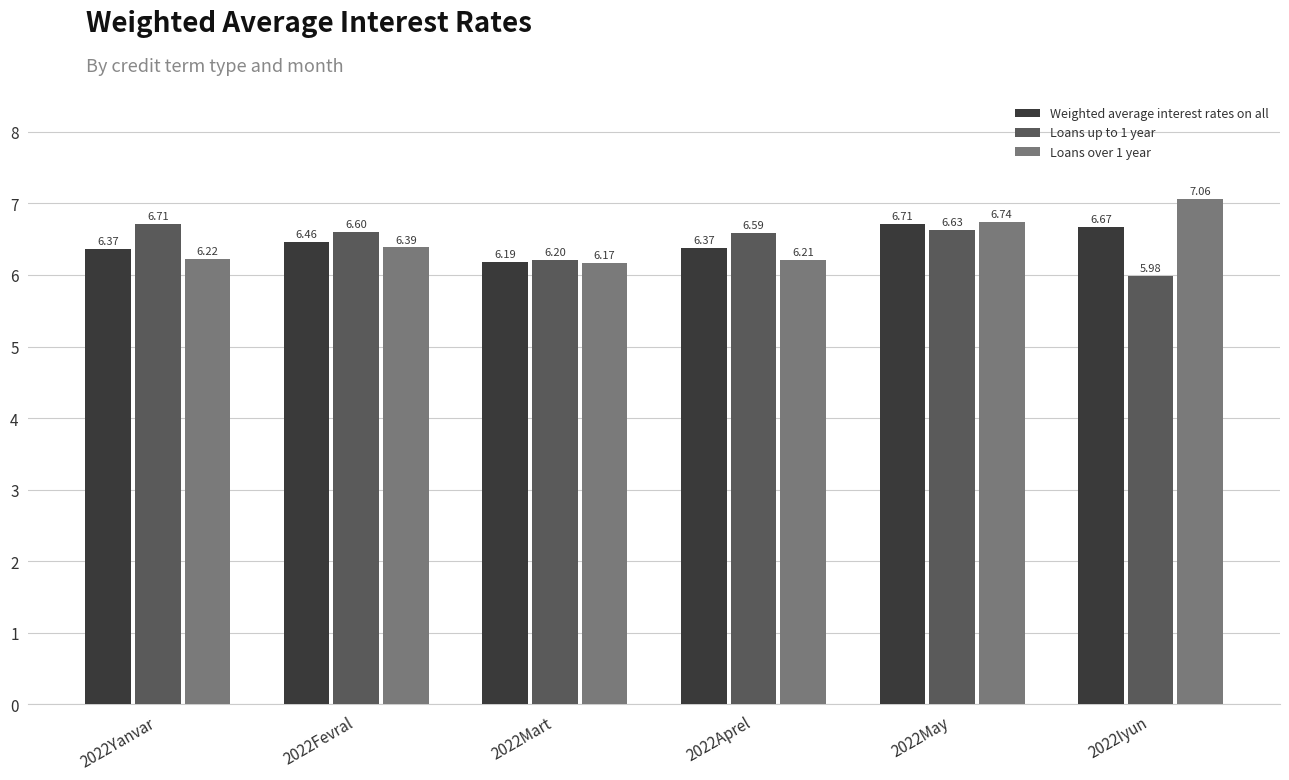

How many groups of bars are there?

6